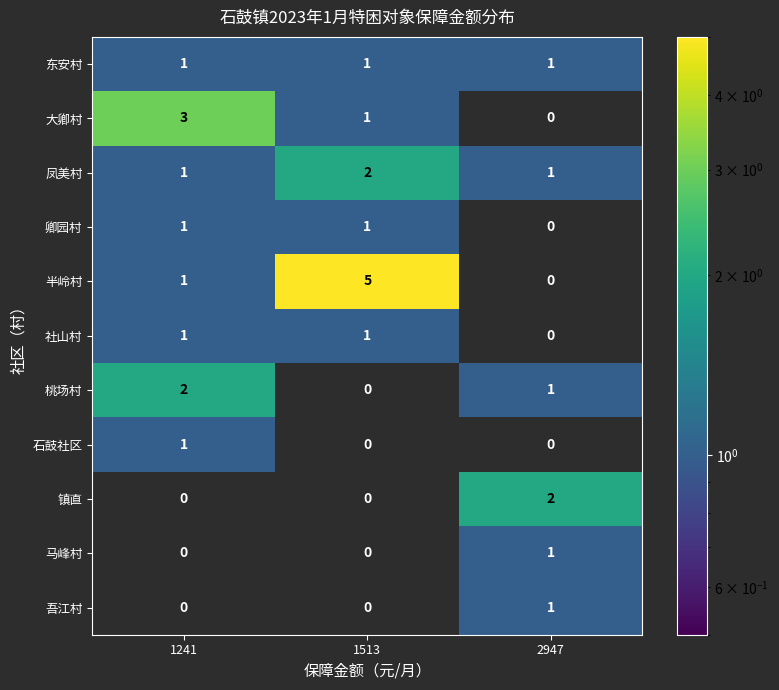

Which series changed the most between 1241 and 1513?

半岭村